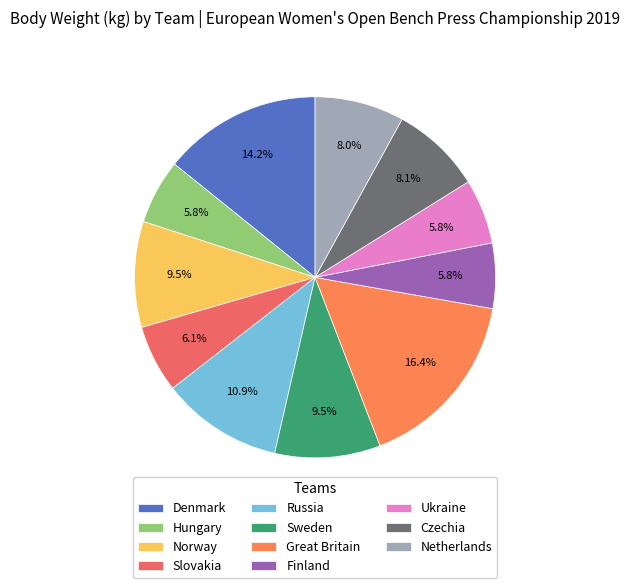

How many segments does this pie chart have?

11